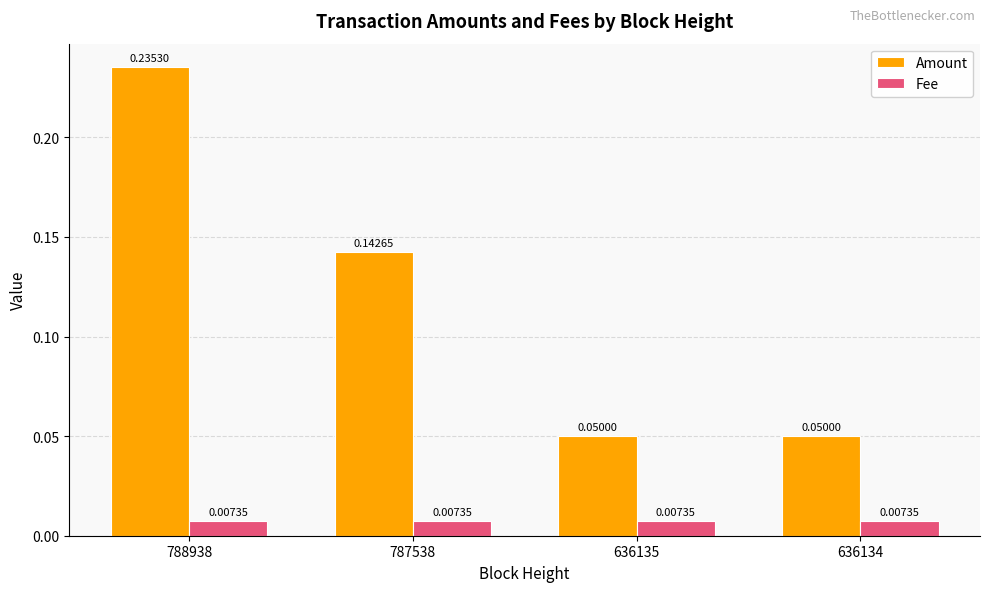

What is the sum of all Amount values?

0.5